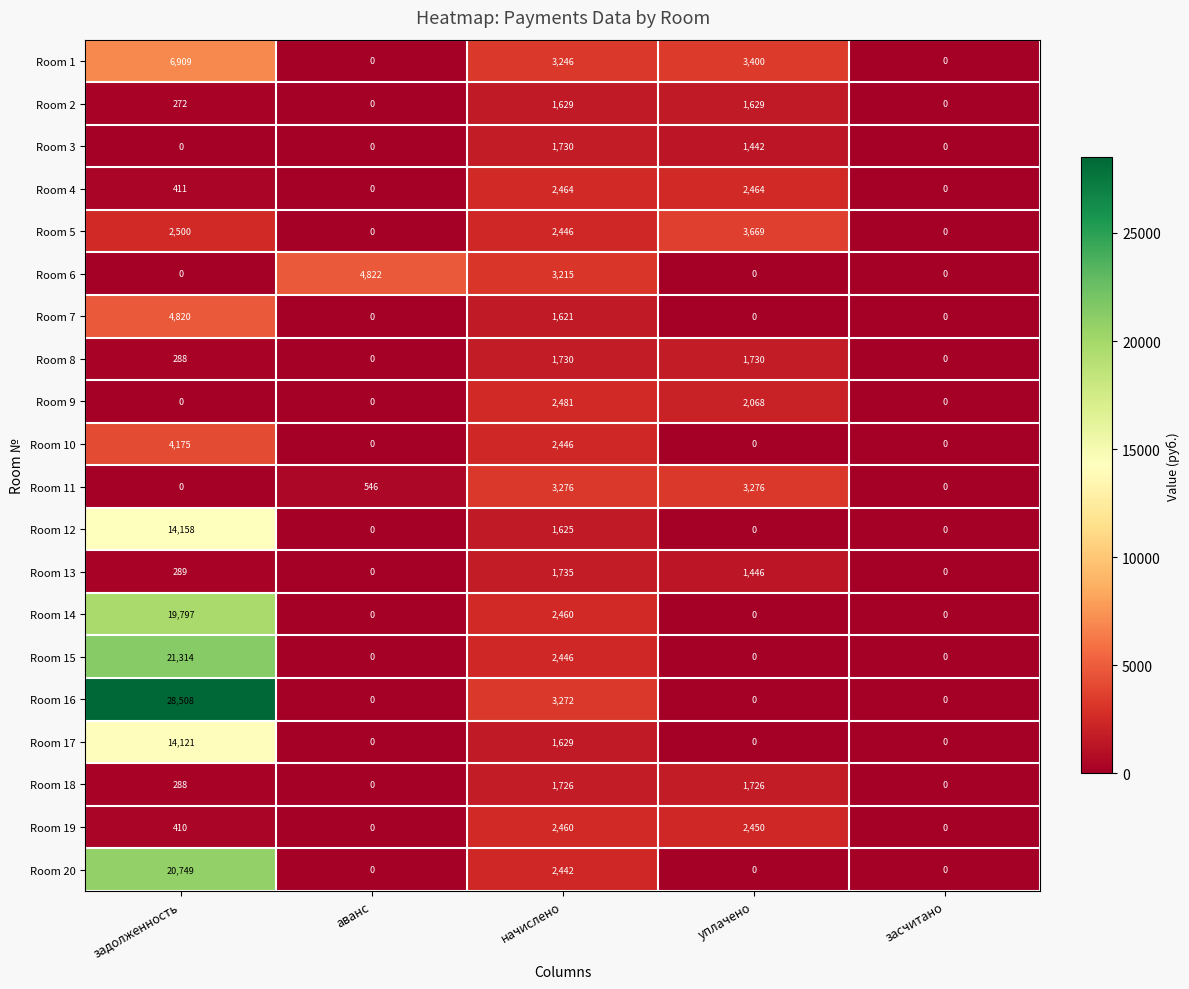

Which series has the largest total across all categories?

Room 16